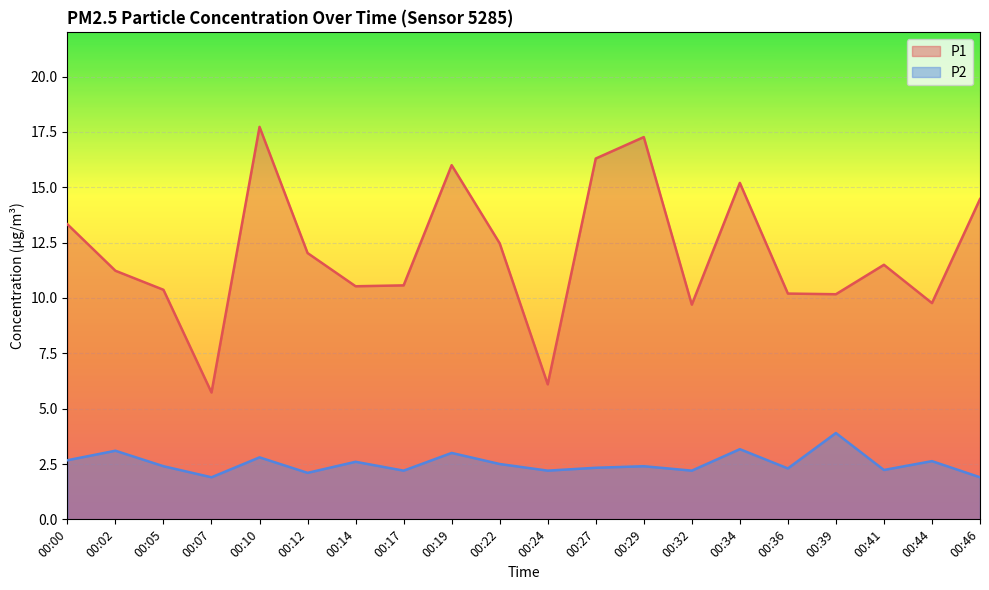

How many distinct data groups are displayed?

2